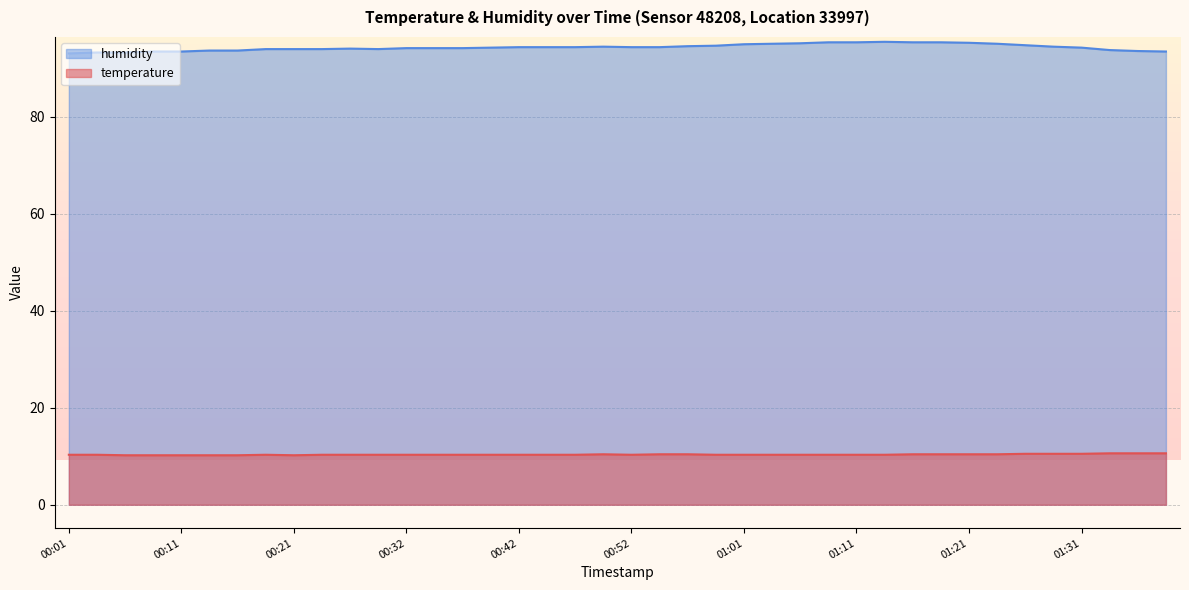

What is the sum of all temperature values?

413.6